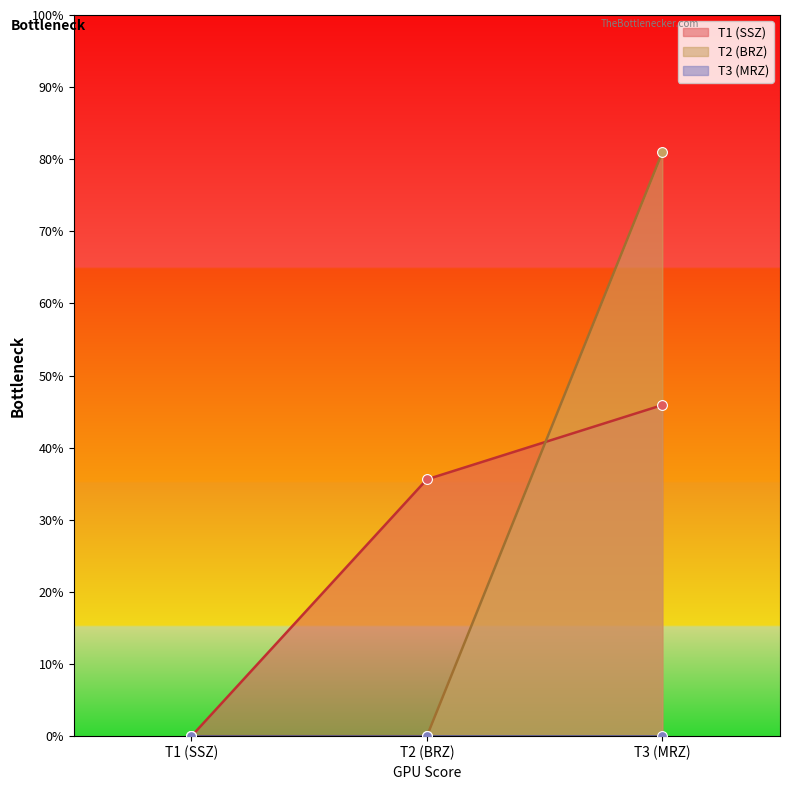

At which label does T2 (BRZ) reach its peak?

T3 (MRZ)